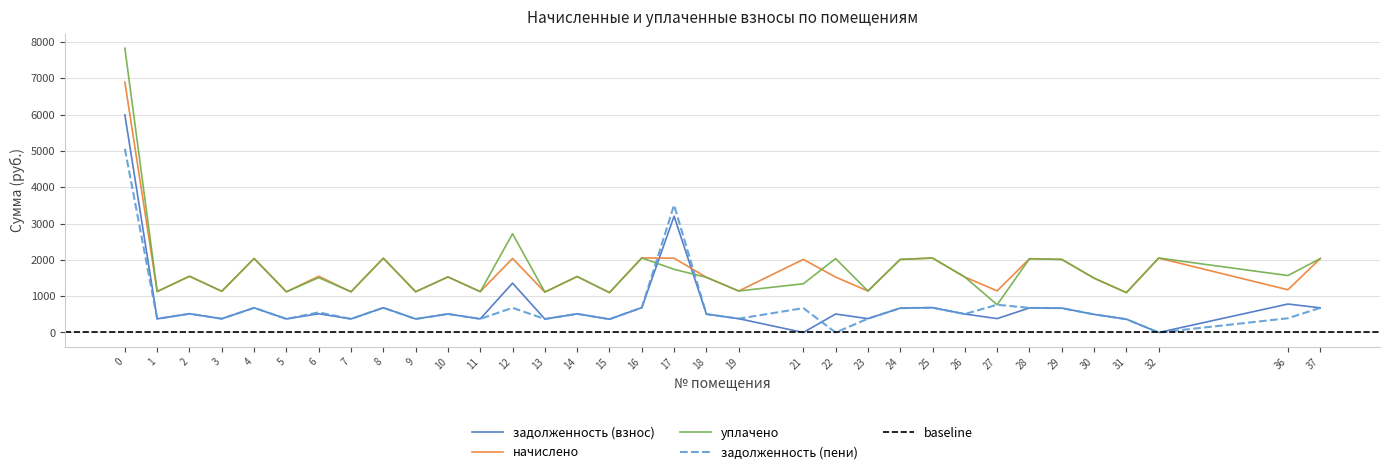

What is the difference between the highest and lowest values at 18?

1012.7